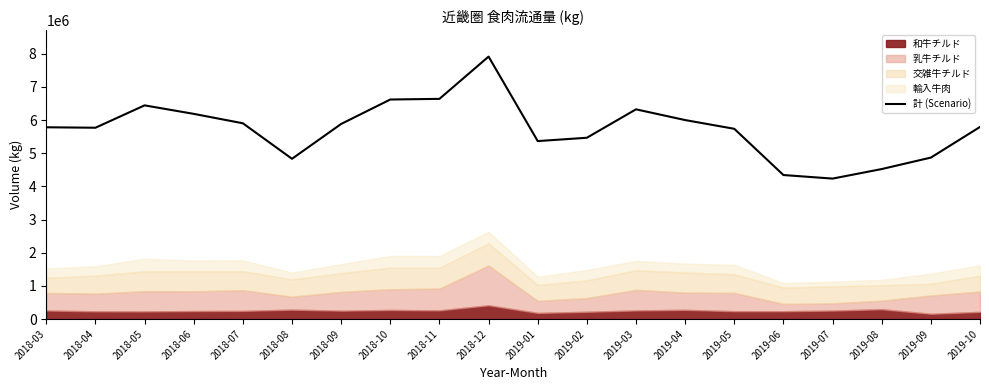

Which label corresponds to the largest value in the chart?

2018-12